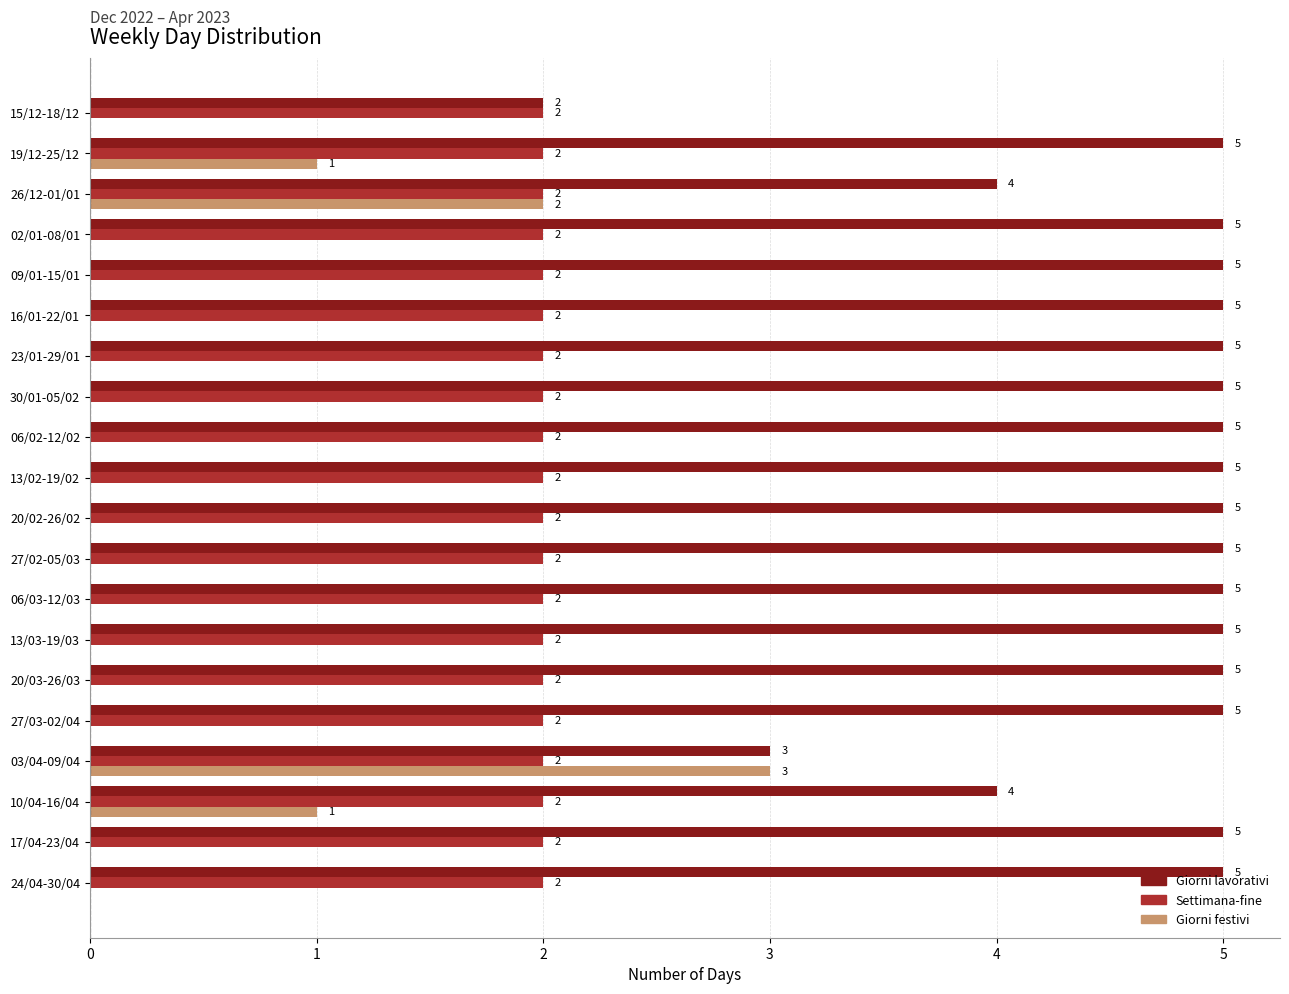

What is the greatest value displayed?

5